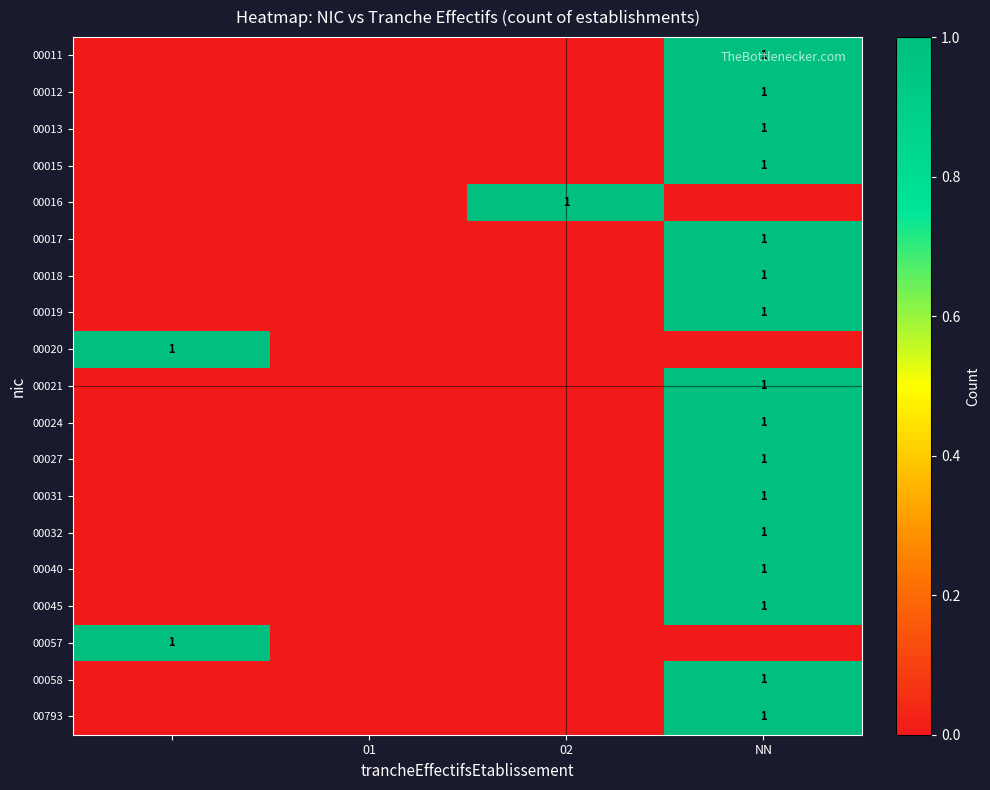

Is it true that 00058 equals 0 at NN?

False